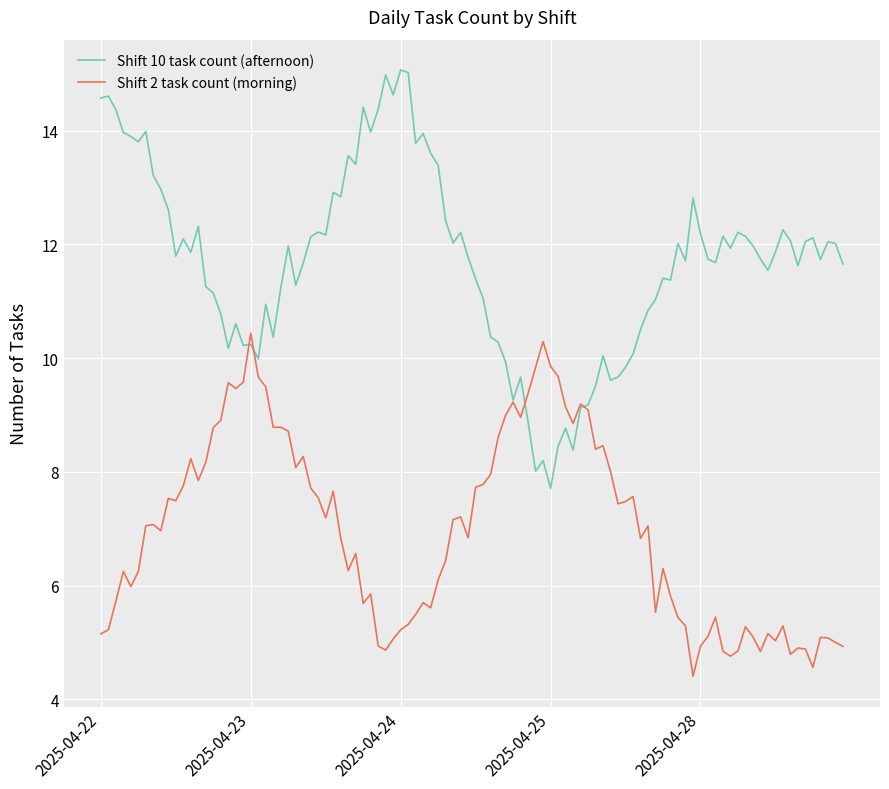

Rank the series by their maximum value, from lowest to highest.

Shift 2 task count (morning), Shift 10 task count (afternoon)